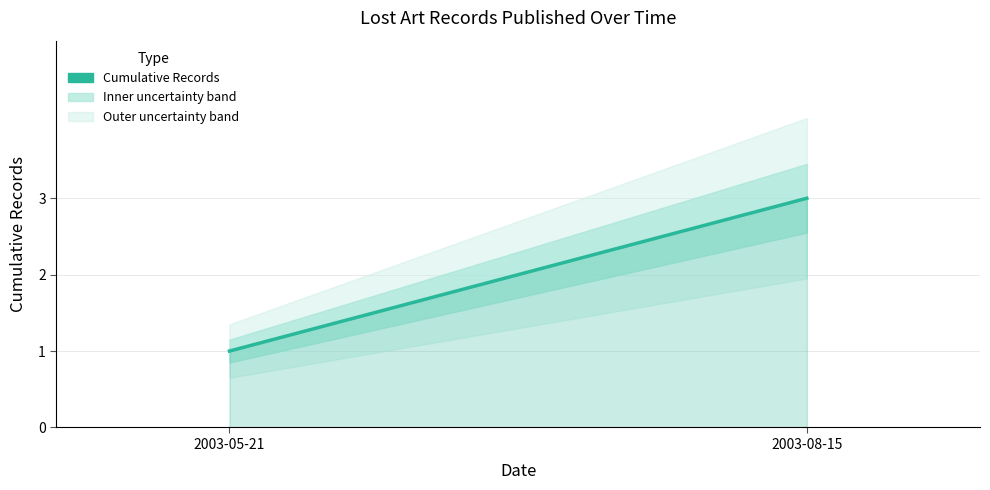

Approximately how many times larger is the value at 2003-08-15 compared to 2003-05-21?

3.0